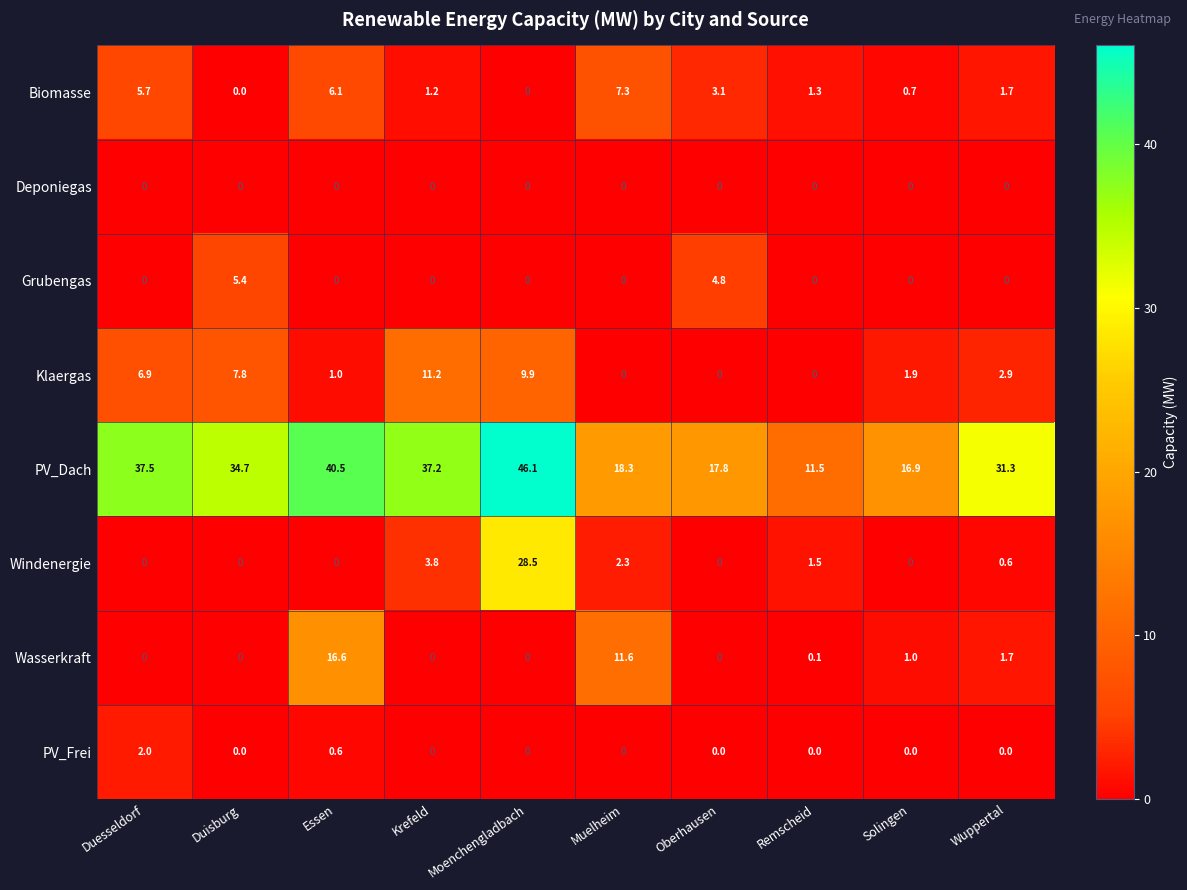

What is the total value across all series at Krefeld?

53.4